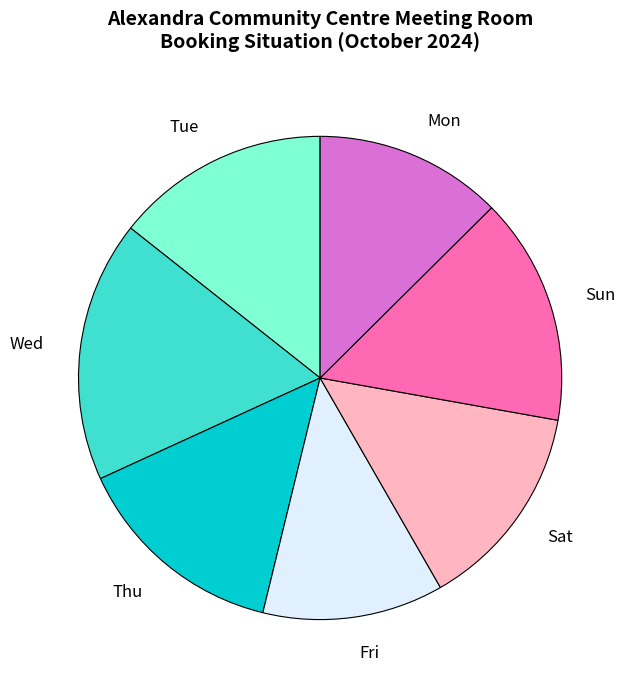

Is it true that Sat is 1% of the pie?

False